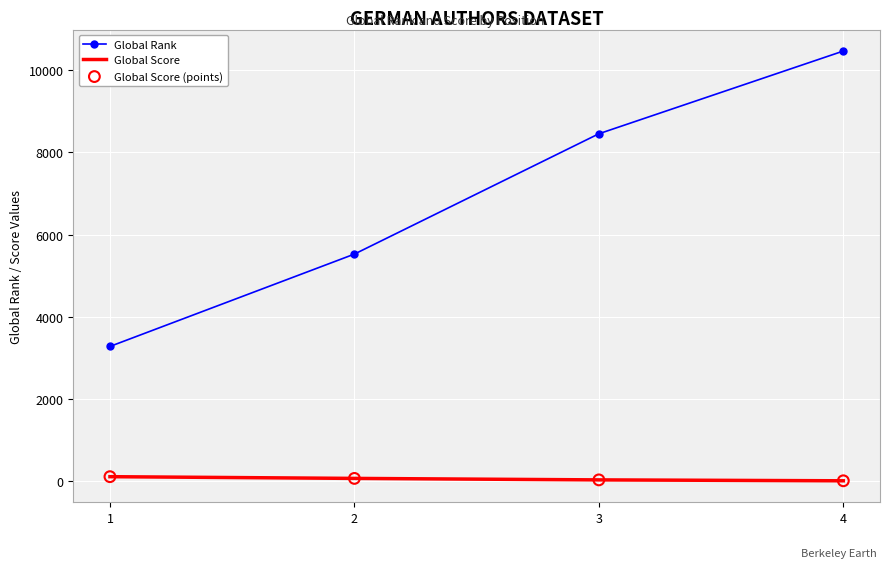

What is the maximum value shown in the chart?

10461